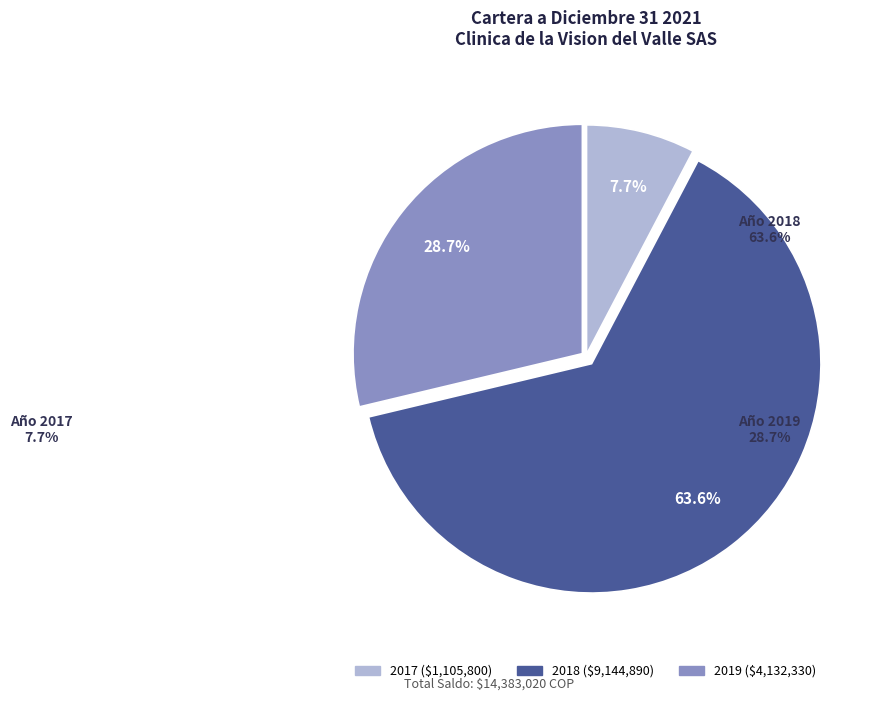

Is there any slice that represents more than half of the pie?

Yes